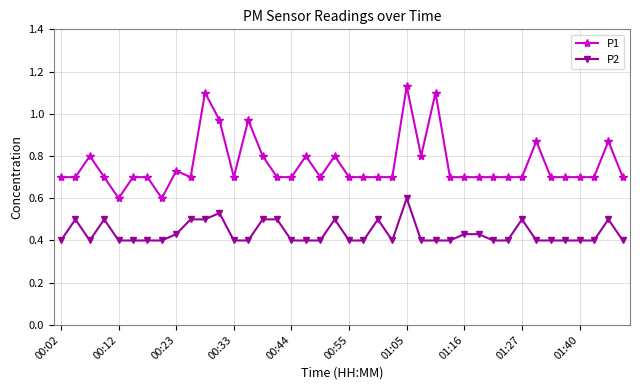

What is the lowest value of the P1 series?

0.6